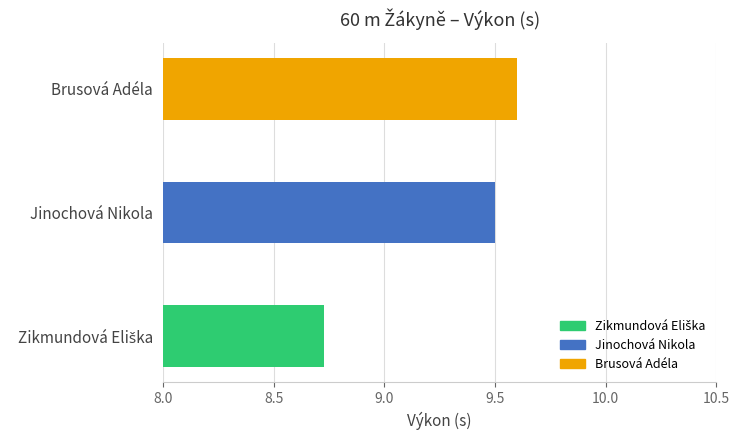

Which label corresponds to the largest value in the chart?

Brusová Adéla